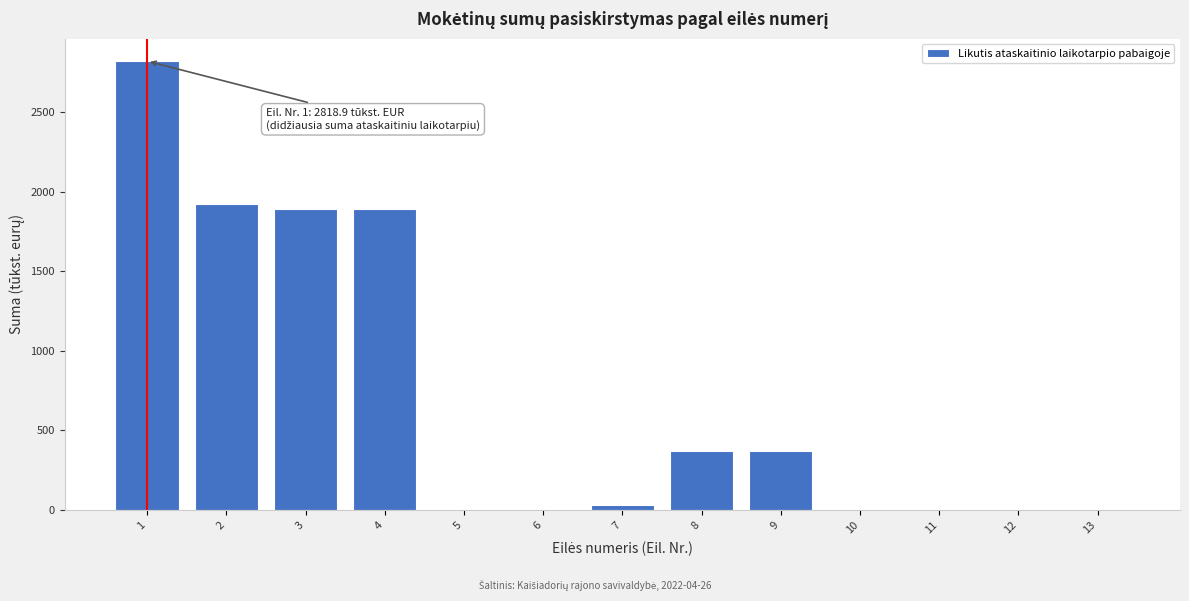

Reading left to right, list all the values displayed in this chart.

1=2818.9	2=1923.6	3=1892.7	4=1892.7	5=0.0	6=0.0	7=30.9	8=368.5	9=368.5	10=0.0	11=0.0	12=0.0	13=0.0